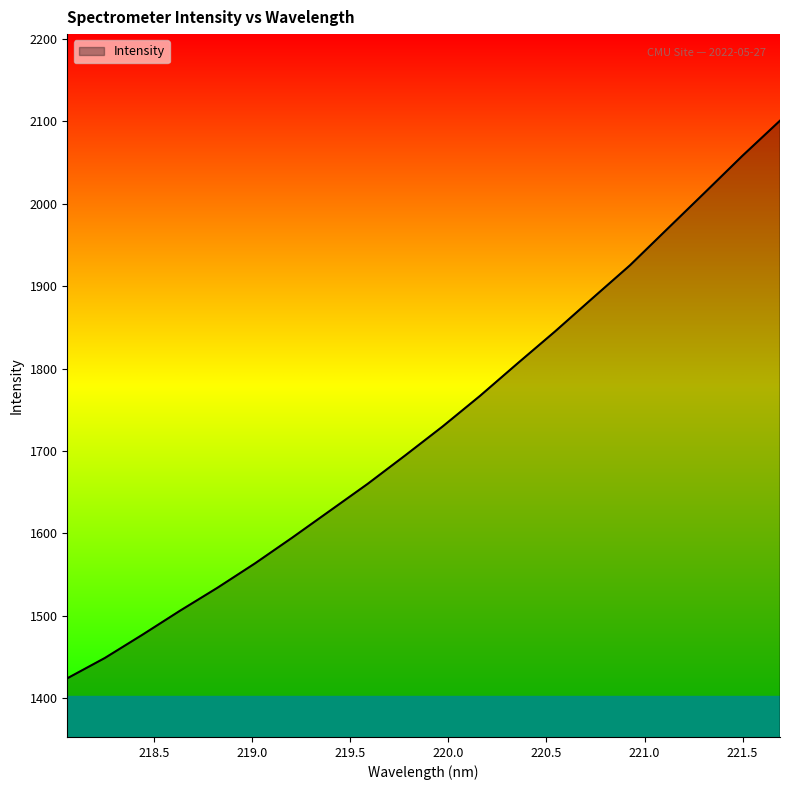

What is the maximum value shown in the chart?

2100.8